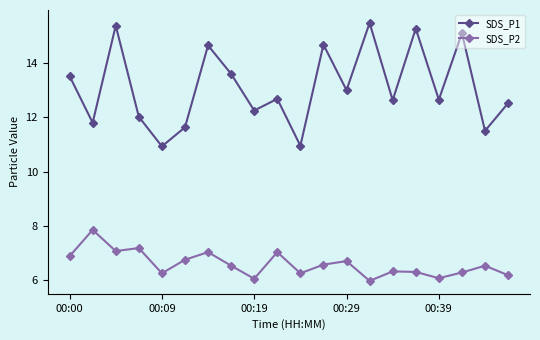

In SDS_P1, how many points are lower than both neighbors (excluding endpoints)?

8